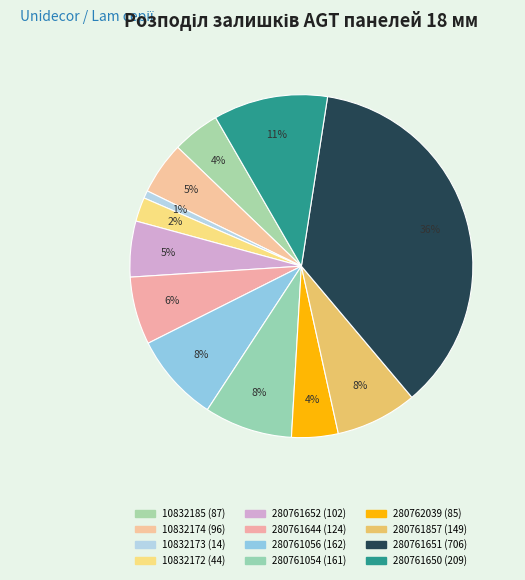

Which has a higher value, 280761644 or 10832172?

280761644